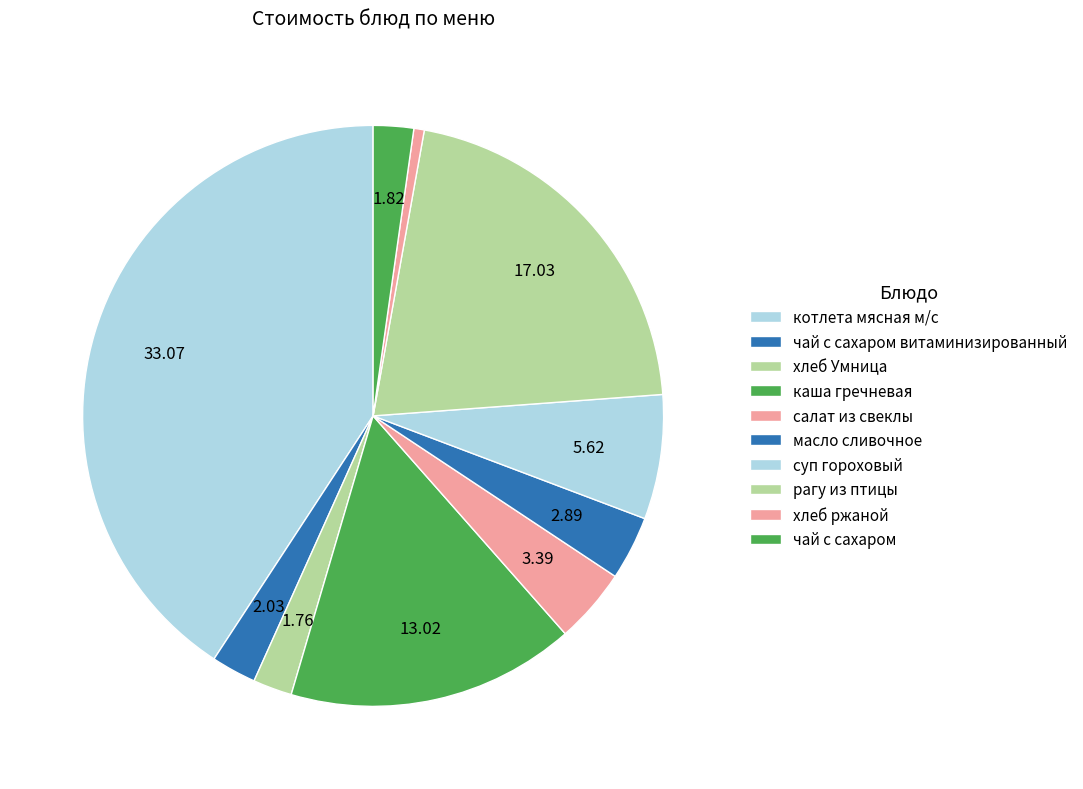

Combined, what portion of the pie is каша гречневая and котлета мясная м/с?

56.8%